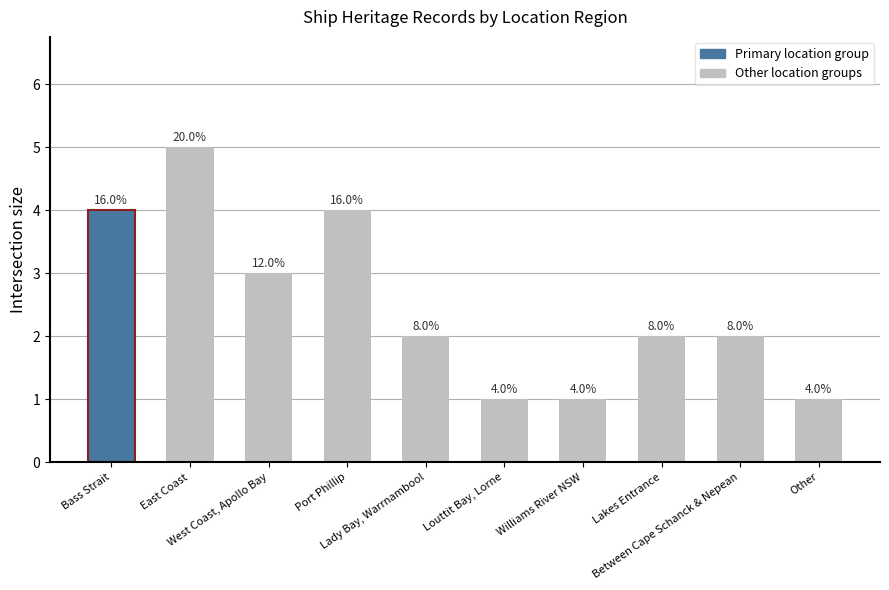

At which label does the data first exceed 2?

Bass Strait